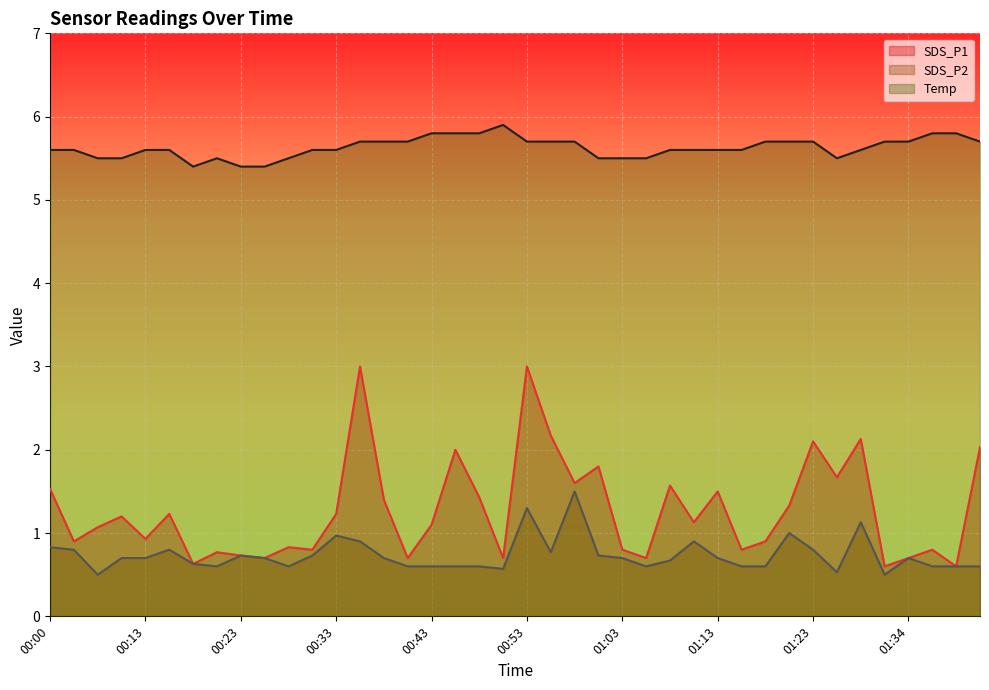

Which series has the largest total across all categories?

Temp